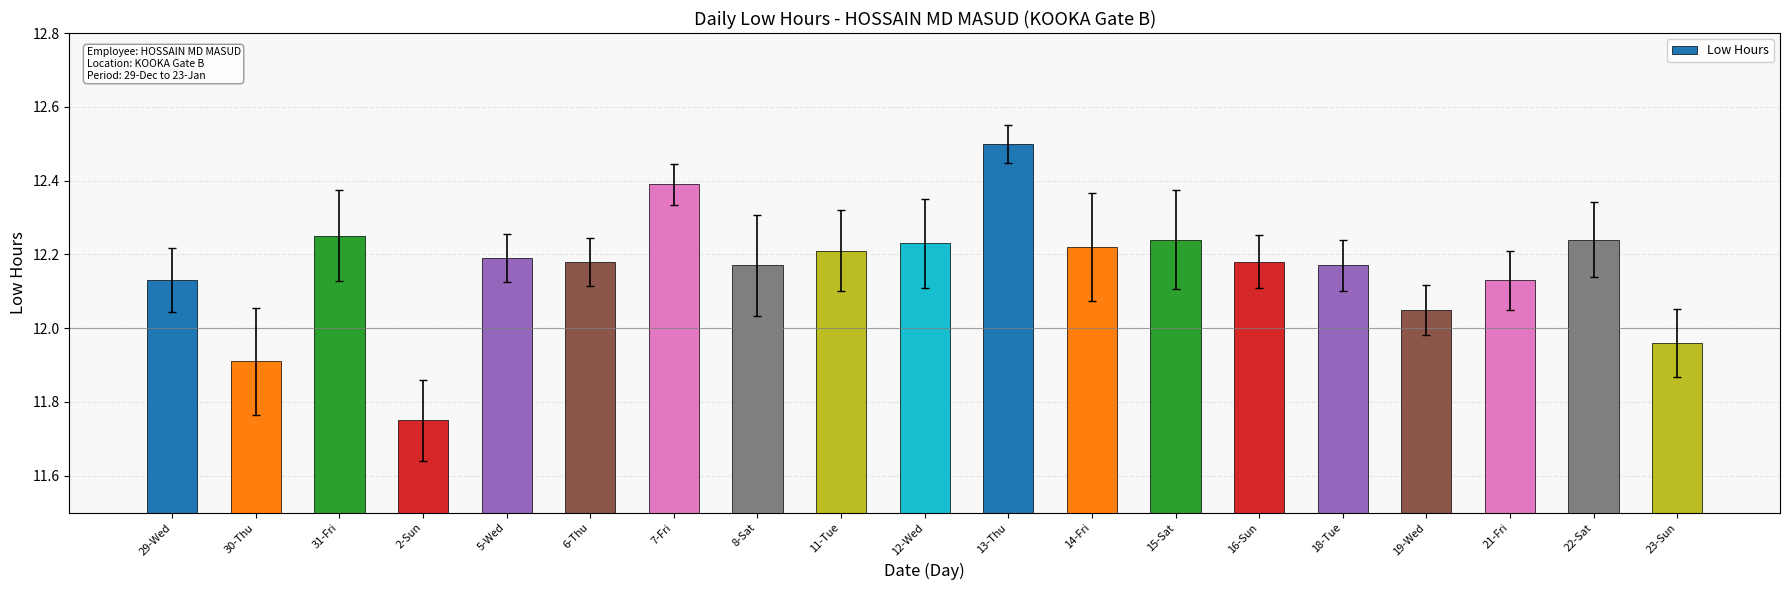

What is the value of the 2nd bar from the left?

11.9